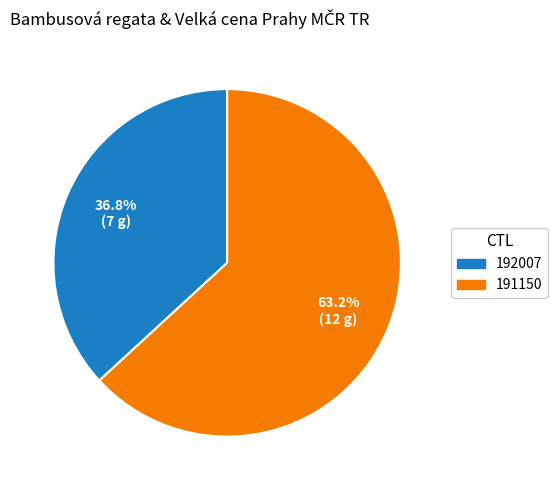

Approximately how many times larger is the value at 191150 compared to 192007?

1.7